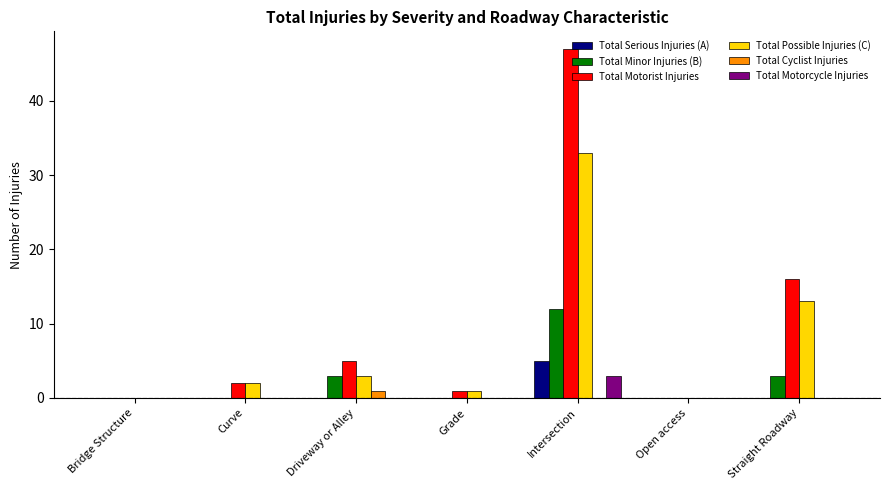

At which category is the sum across all series the highest?

Intersection